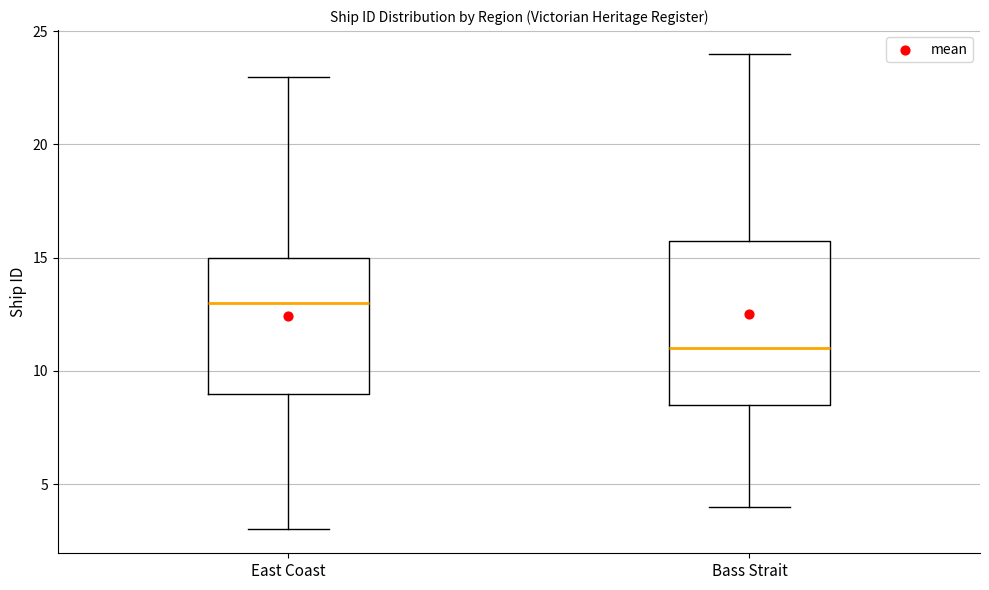

Where does the upper whisker of the box for Bass Strait end on the y-axis? The values are not printed on the chart, so give them approximately, as read against the axis.

24.0